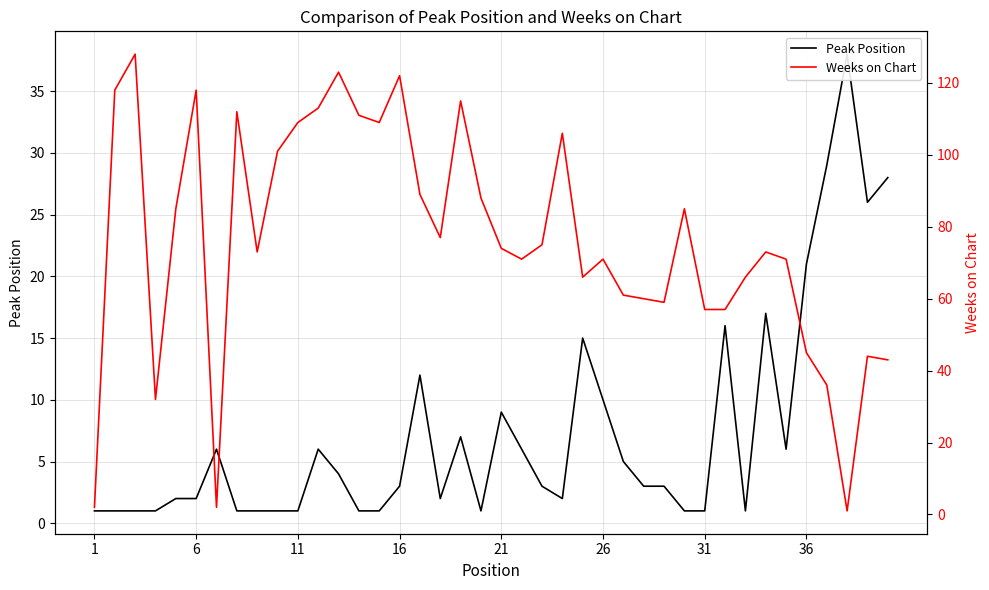

What are all the series names shown in the legend?

Peak Position, Weeks on Chart